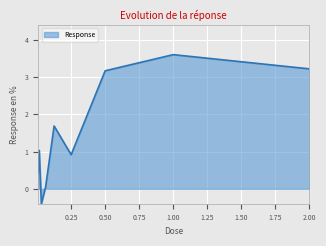

What is the maximum value shown in the chart?

3.6